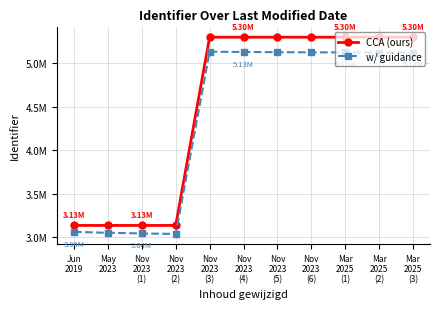

What is the difference between the w/ guidance values at Mar
2025
(3) and Nov
2023
(2)?

2082359.4